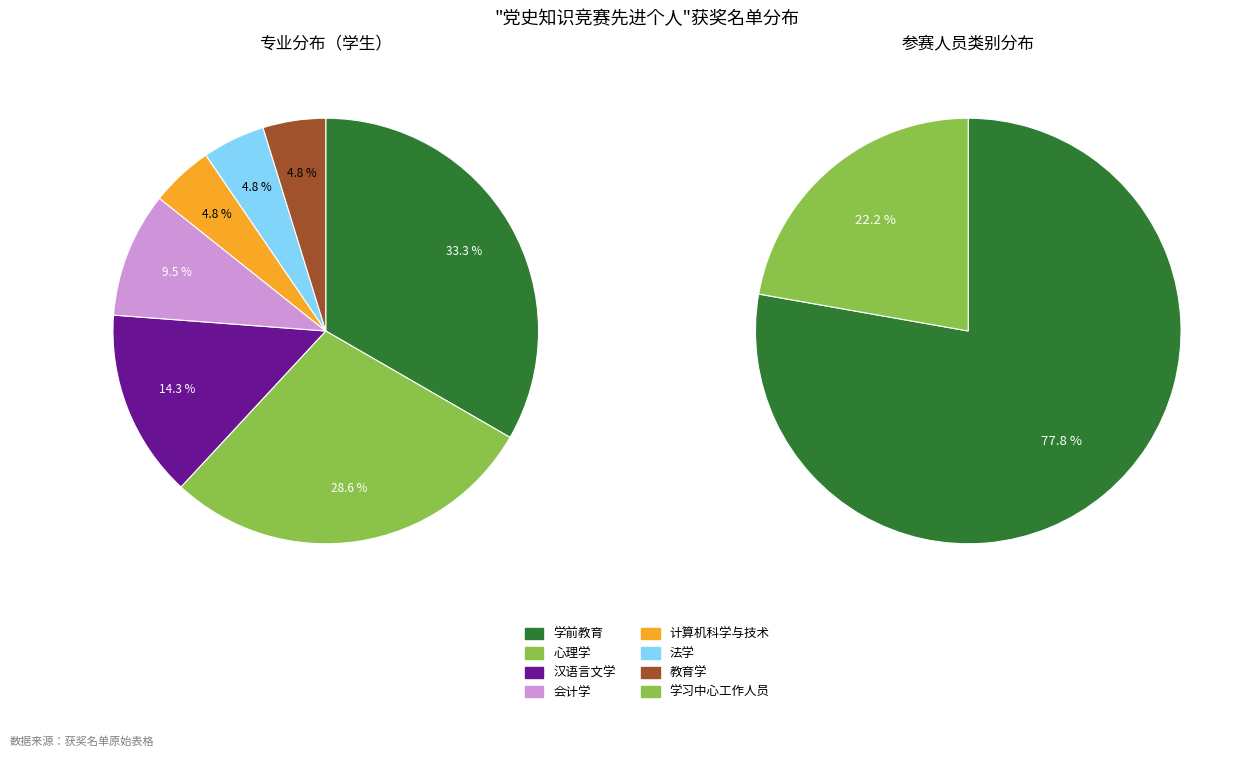

Is 法学 the majority of the pie?

No